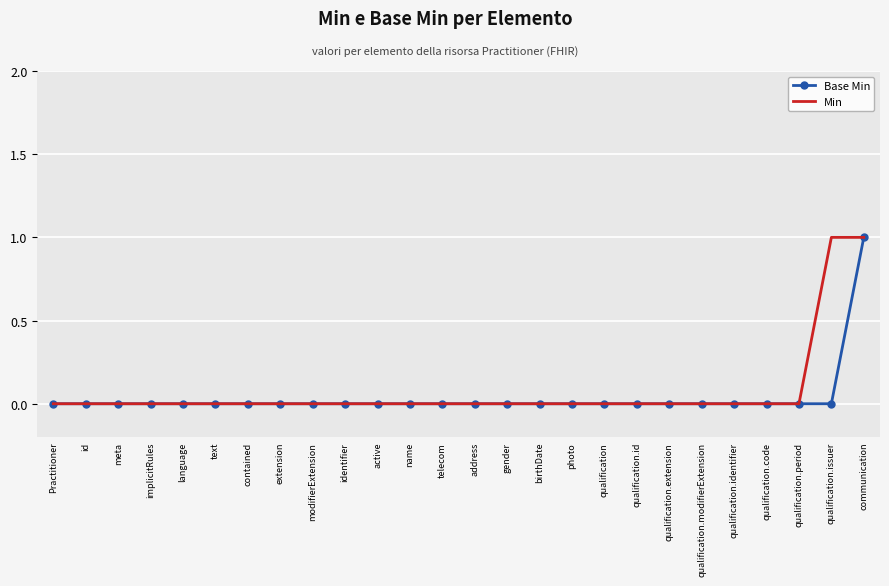

What position from the left is contained?

7